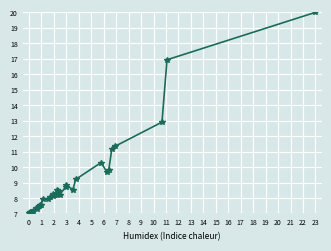

What is the difference between the maximum and minimum values?

13.0